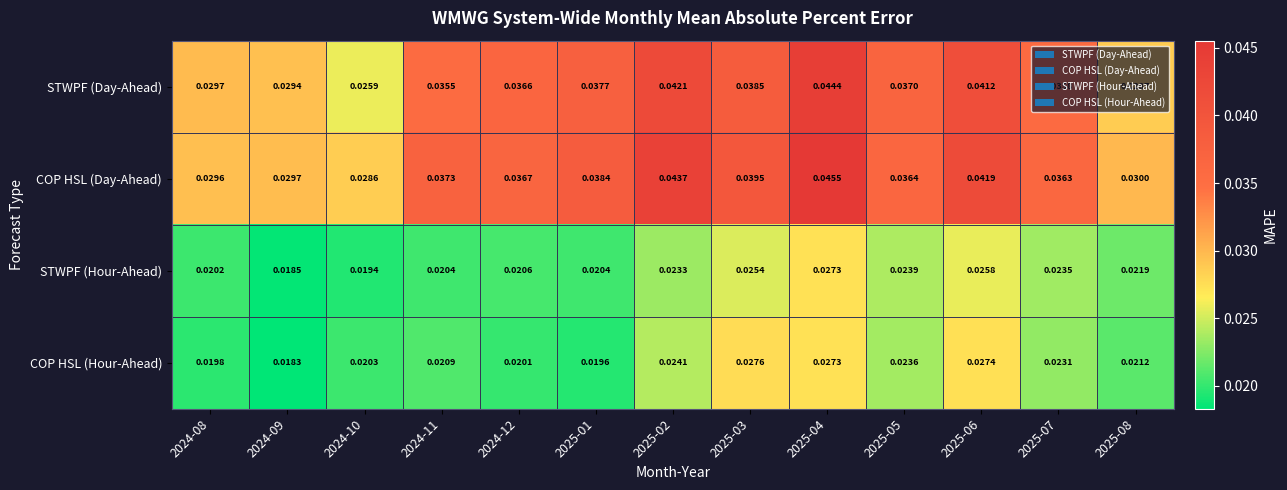

Is the value of STWPF (Hour-Ahead) at 2024-10 greater than the value of COP HSL (Hour-Ahead) at 2025-01?

No